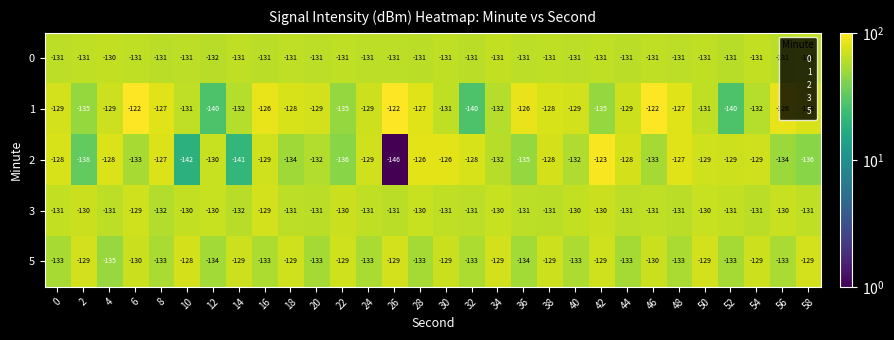

What is the difference between the highest and lowest values at 48?

6